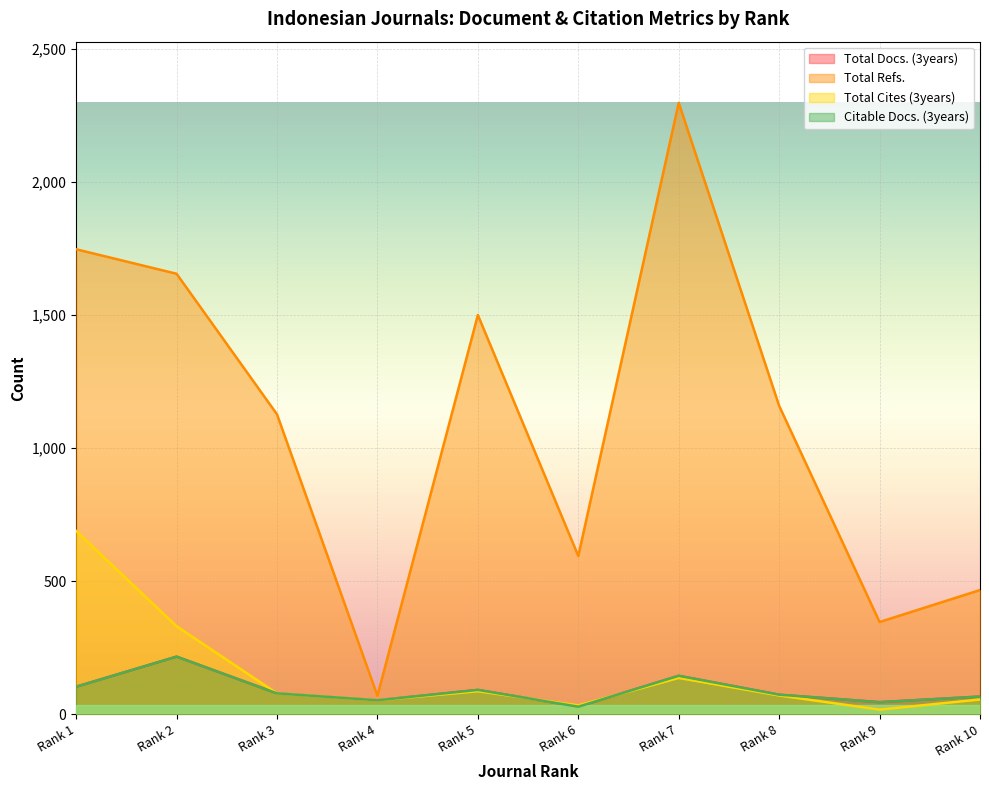

In Total Refs., how many points are lower than both neighbors (excluding endpoints)?

3